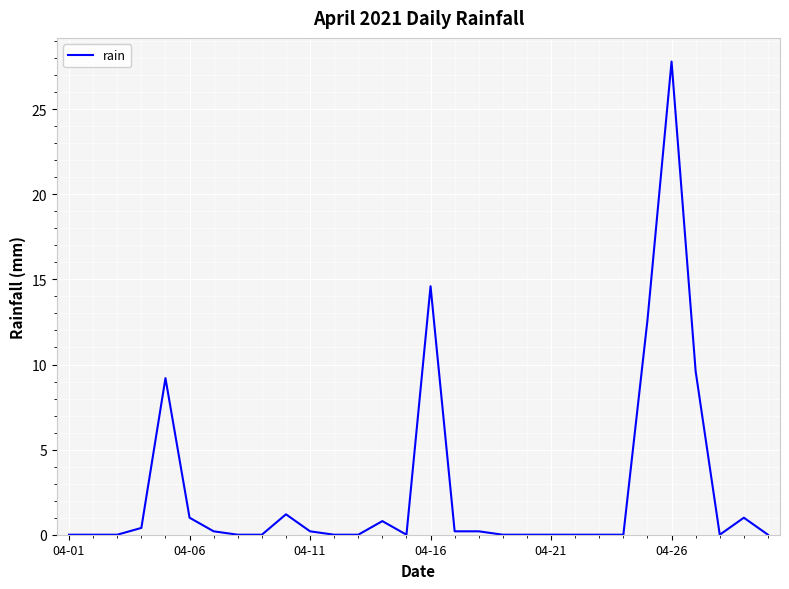

What is the maximum value shown in the chart?

27.8